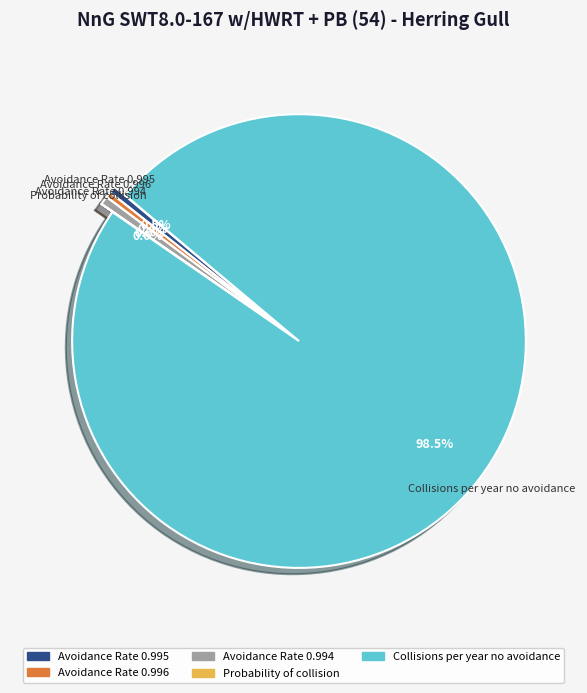

What is the smallest slice in the pie chart?

Probability of collision